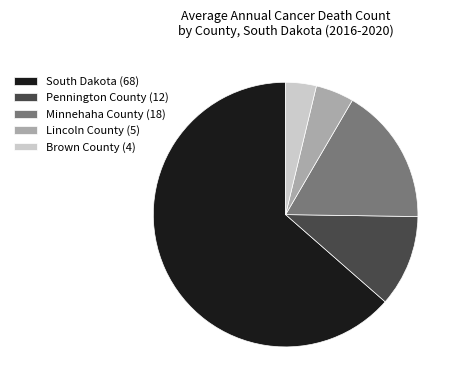

Is the sum of Brown County (4) and Minnehaha County (18) greater than half?

No